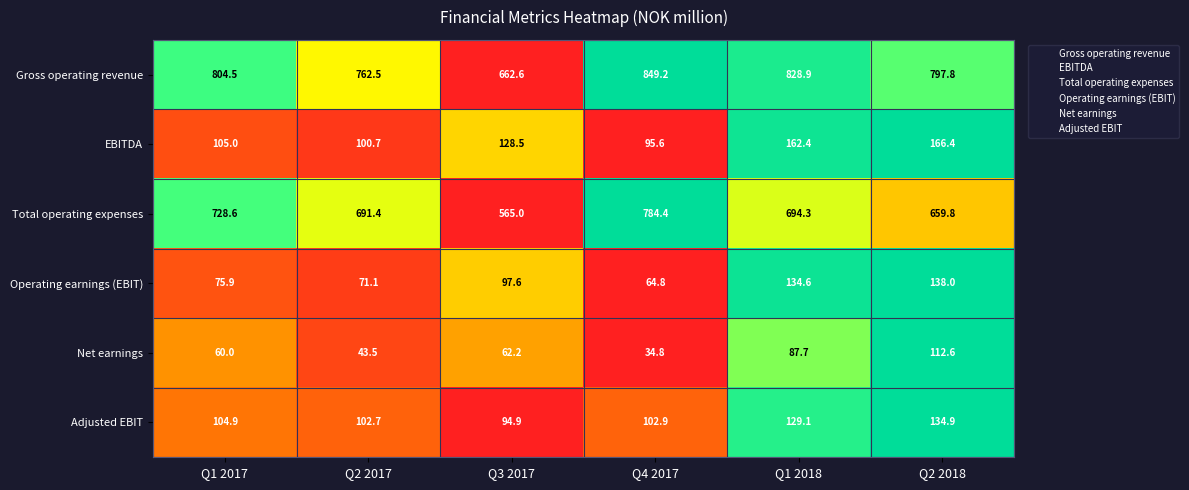

What is the spread (max minus min) of values at Q4 2017?

814.4